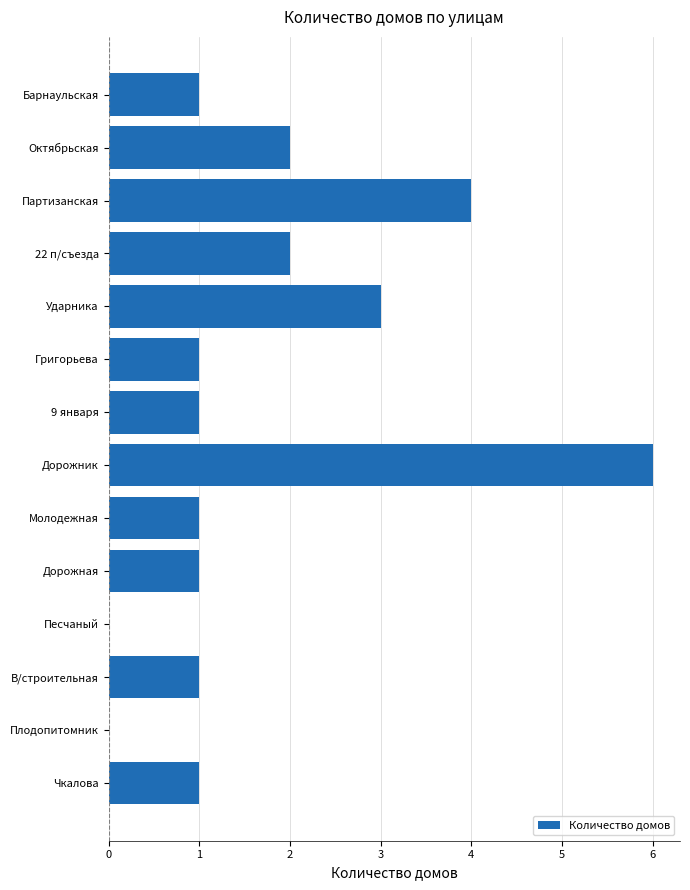

Which has a higher value, Партизанская or Дорожник?

Дорожник